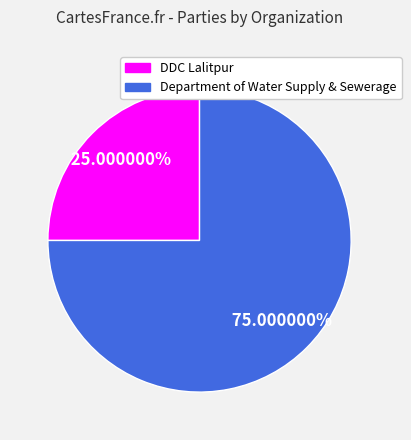

What is the ratio of the value at Department of Water Supply & Sewerage to the value at DDC Lalitpur?

3.0